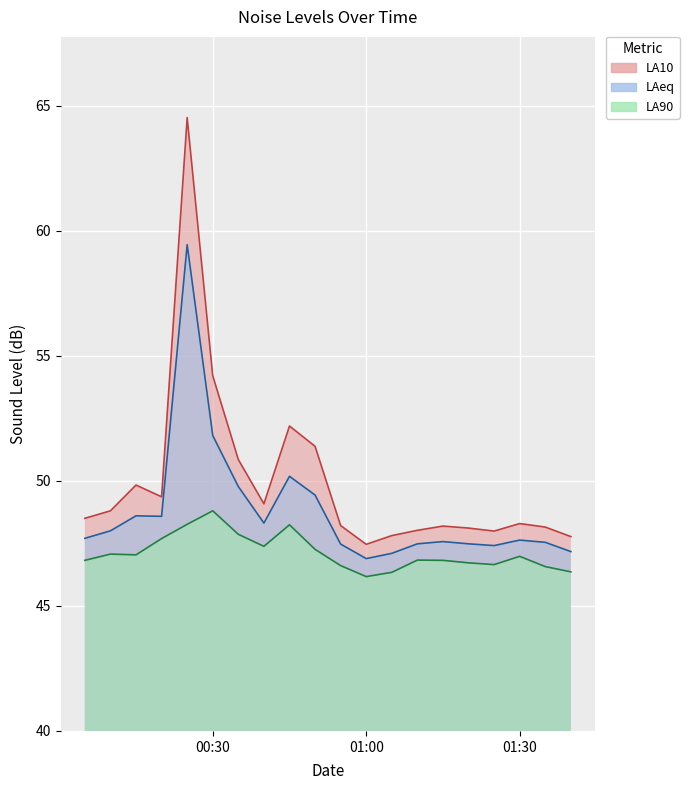

Which series has the largest total across all categories?

LA10